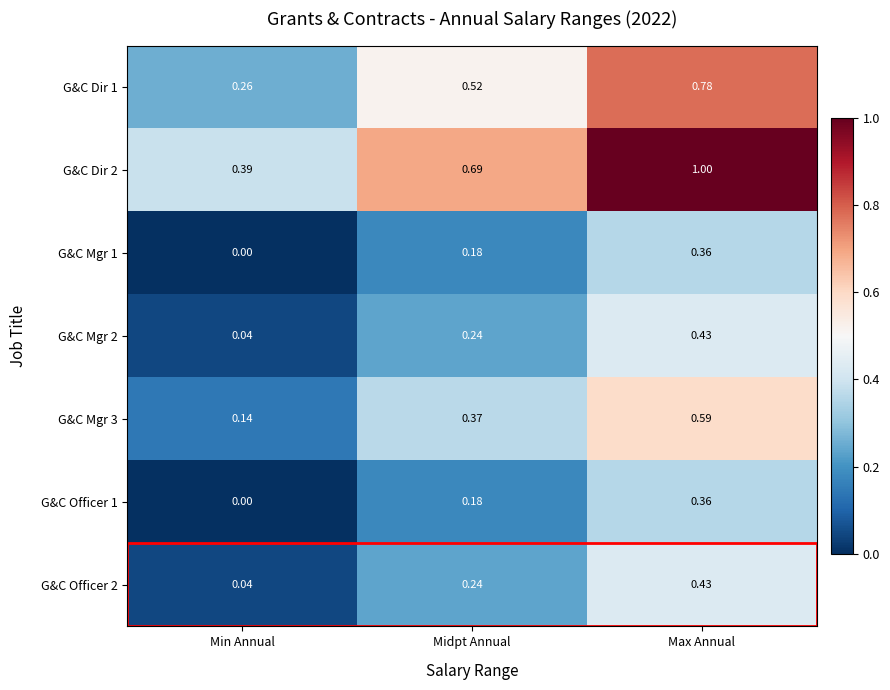

At which label is G&C Mgr 3 closest to 0?

Min Annual